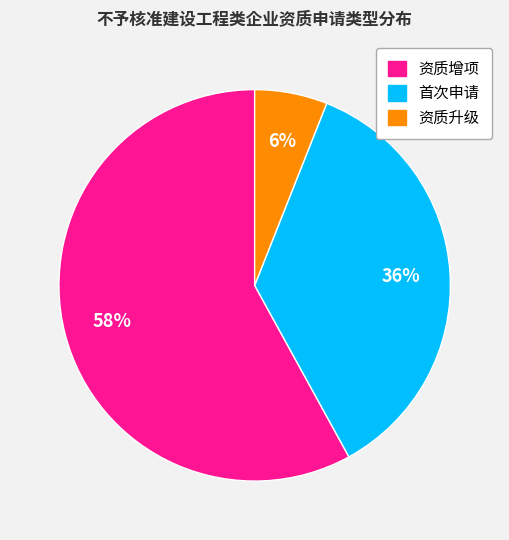

Rank the categories by value from highest to lowest.

资质增项, 首次申请, 资质升级